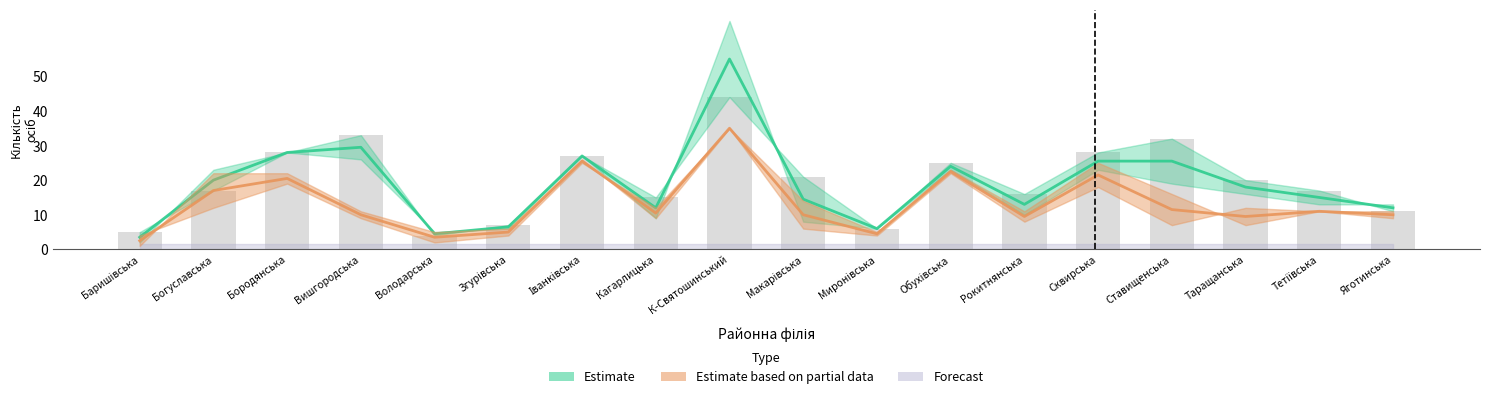

The value of Всього отримують послуги на кінець 2020 at Богуславська is 17. True or false?

False